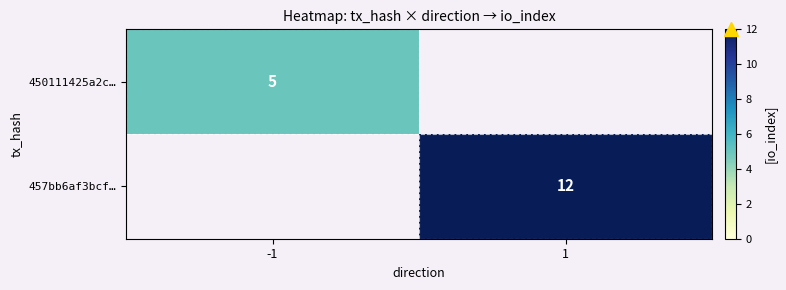

The value of 457bb6af3bcf… at 1 is 20. True or false?

False